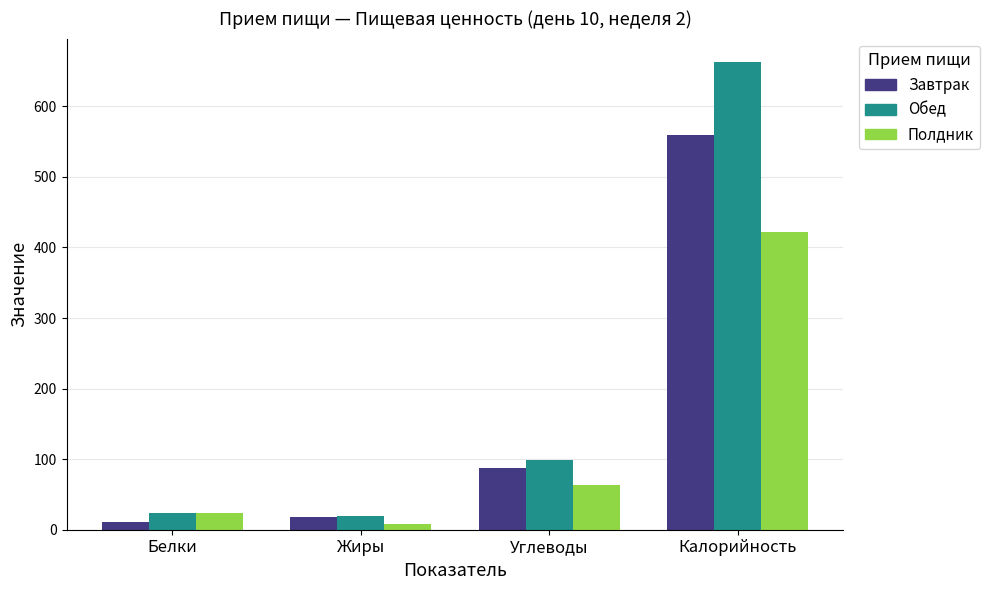

Reading right to left, extract all data points from this chart.

Завтрак: 559.7	87.0	18.7	10.9
Обед: 662.8	98.1	19.4	23.9
Полдник: 422.3	63.3	8.6	23.0